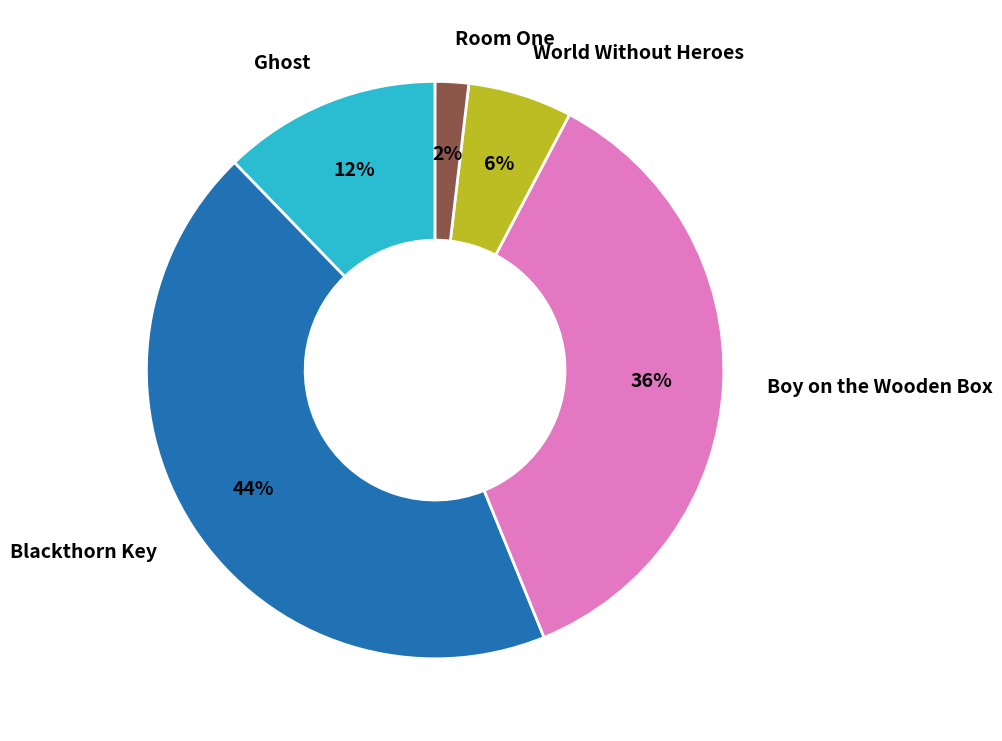

Is there any slice that represents more than half of the pie?

No